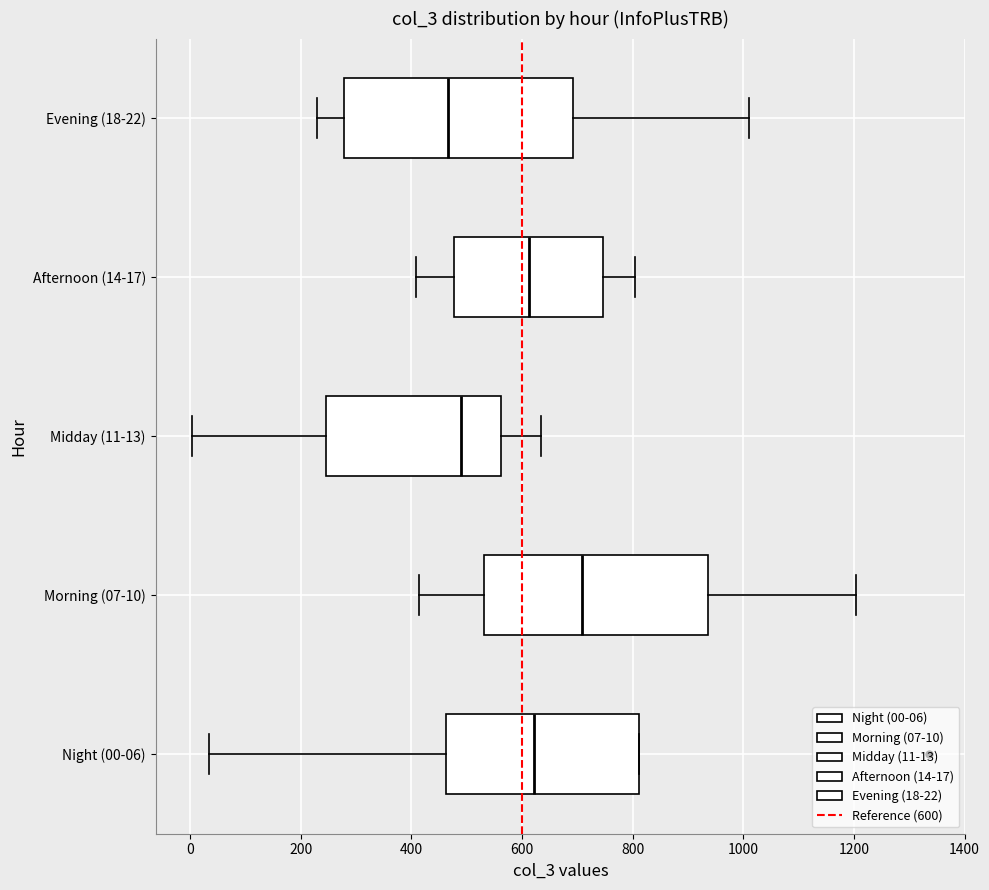

Reading bottom to top, read every box against the x-axis: the position of its median line, the range the box covers, and the ends of its whiskers. The values are not printed on the chart, so give them approximately, as read against the axis.

Night (00-06): median 620, box 460 to 820, whiskers 40 to 820
Morning (07-10): median 700, box 540 to 940, whiskers 420 to 1200
Midday (11-13): median 480, box 240 to 560, whiskers 0 to 640
Afternoon (14-17): median 620, box 480 to 740, whiskers 400 to 800
Evening (18-22): median 460, box 280 to 700, whiskers 240 to 1020